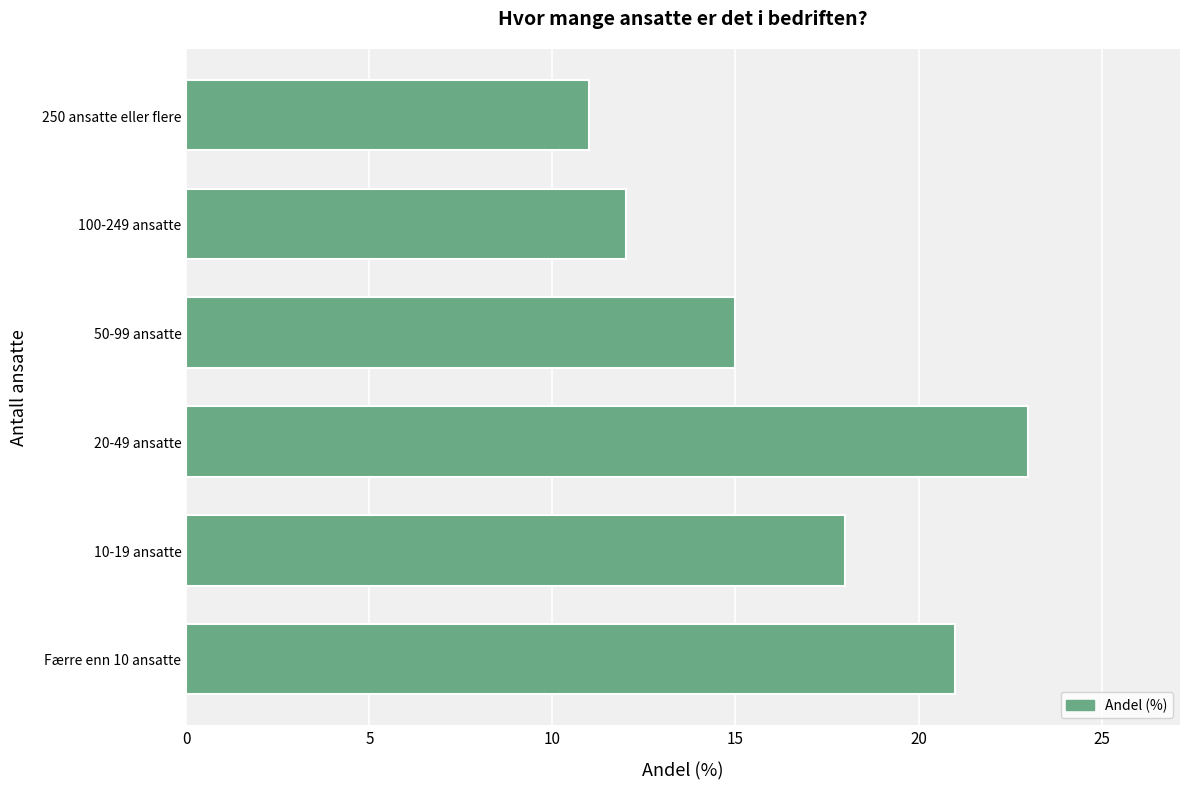

Approximately how many times larger is the value at 250 ansatte eller flere compared to 100-249 ansatte?

0.9